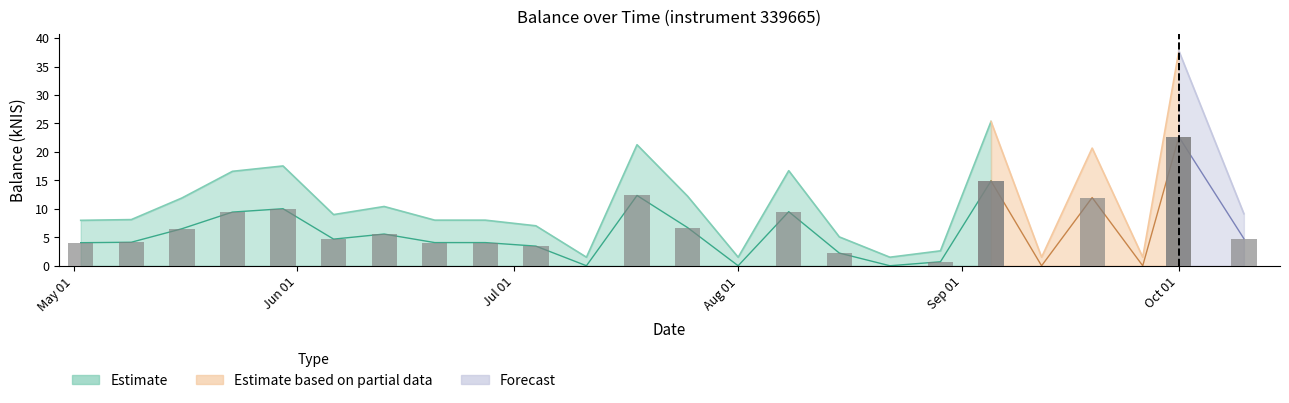

List the labels in order of value, largest first.

2024-10-01, 2024-09-05, 2024-07-18, 2024-09-19, 2024-05-30, 2024-08-08, 2024-05-23, 2024-07-25, 2024-05-16, 2024-06-13, 2024-10-10, 2024-06-06, 2024-05-09, 2024-06-20, 2024-06-27, 2024-05-02, 2024-07-04, 2024-08-15, 2024-08-29, 2024-07-11, 2024-08-01, 2024-08-22, 2024-09-12, 2024-09-26